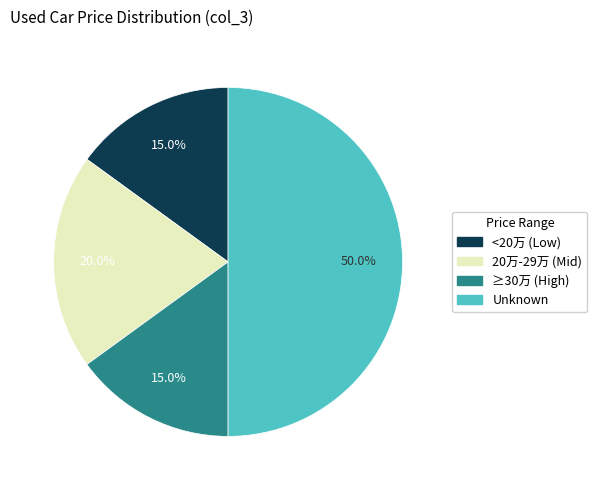

How many slices are in this pie chart?

4